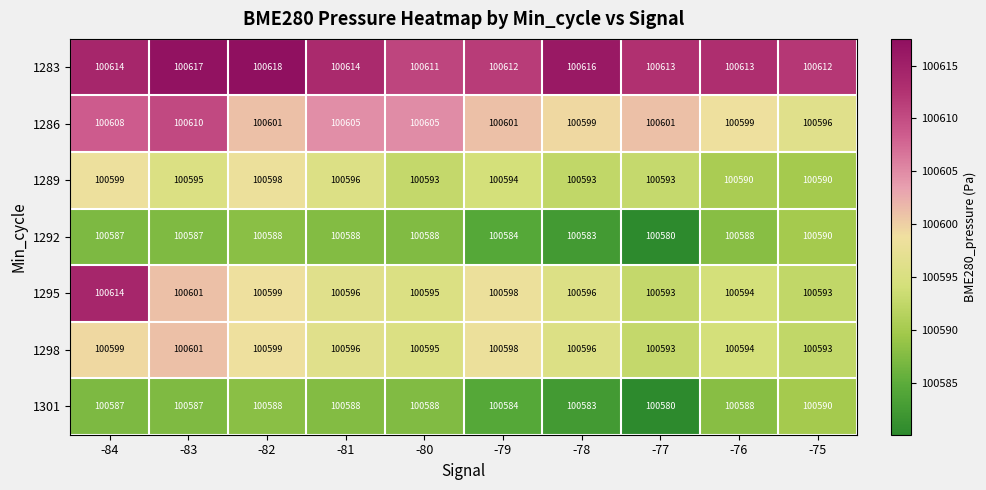

What is the greatest value displayed?

100618